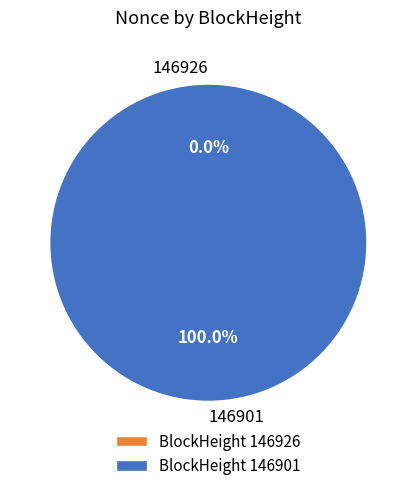

To the nearest percent, what is the difference between the 146926 and 146901 slice percentages?

100%